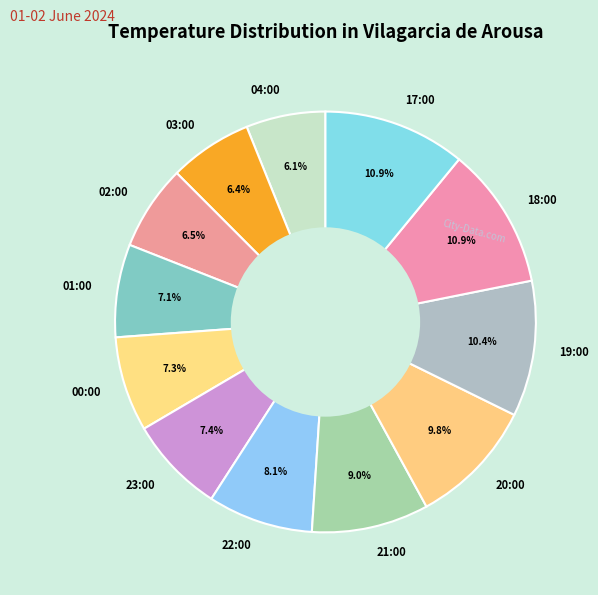

Does 20:00 represent more than half of the total?

No